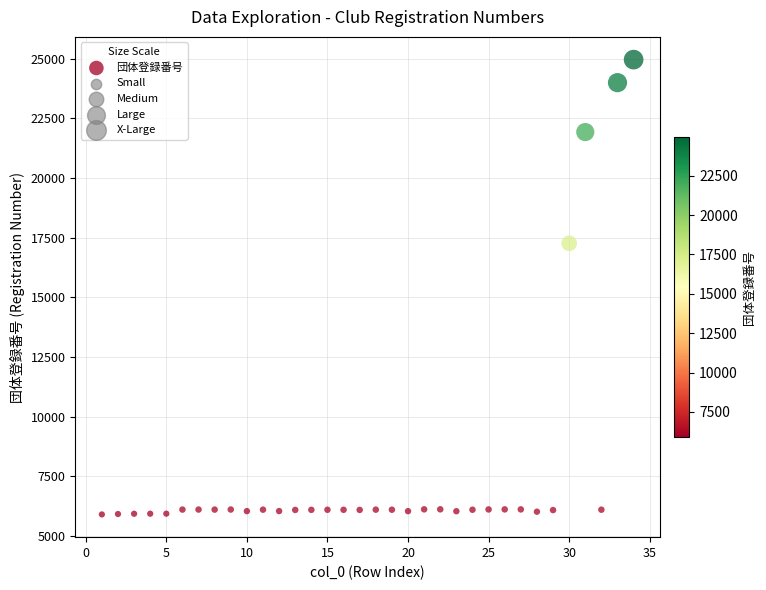

What Y value in the scatter plot is closest to 15434?

17266